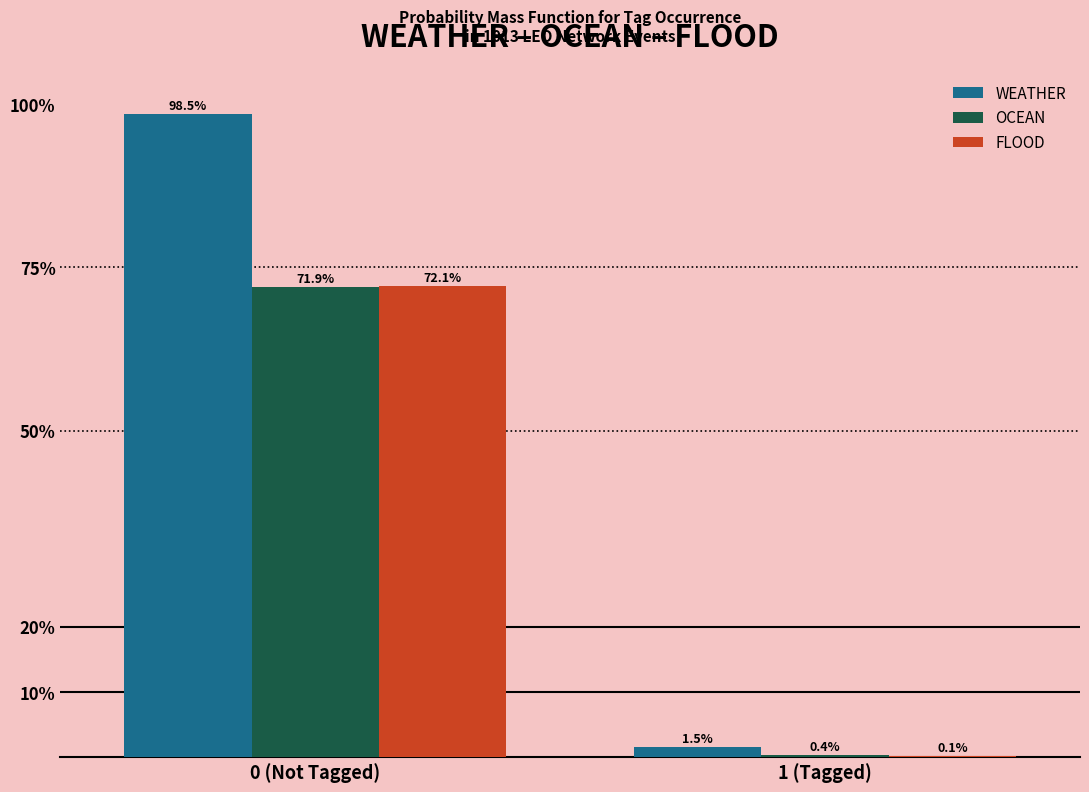

Reading left to right, extract all data points from this chart.

WEATHER: 0 (Not Tagged)=98.5	1 (Tagged)=1.5
OCEAN: 0 (Not Tagged)=71.9	1 (Tagged)=0.4
FLOOD: 0 (Not Tagged)=72.1	1 (Tagged)=0.1